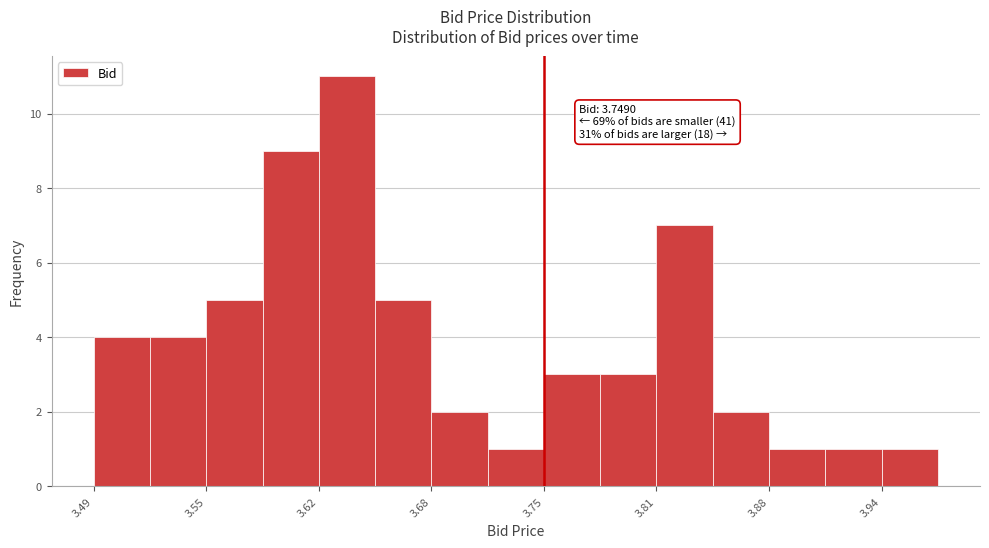

Read against the x-axis, roughly where is the centre of the tallest bar?

3.64